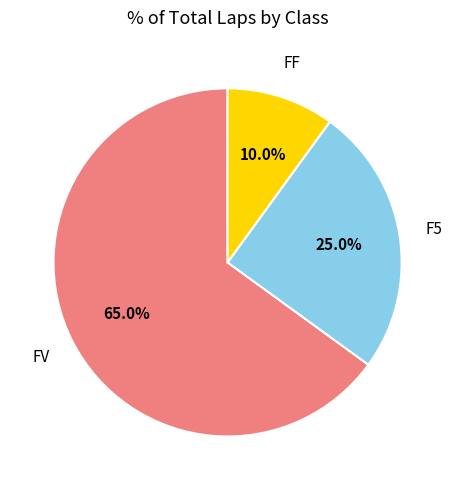

To the nearest percent, what is the difference between the FV and FF slice percentages?

55%